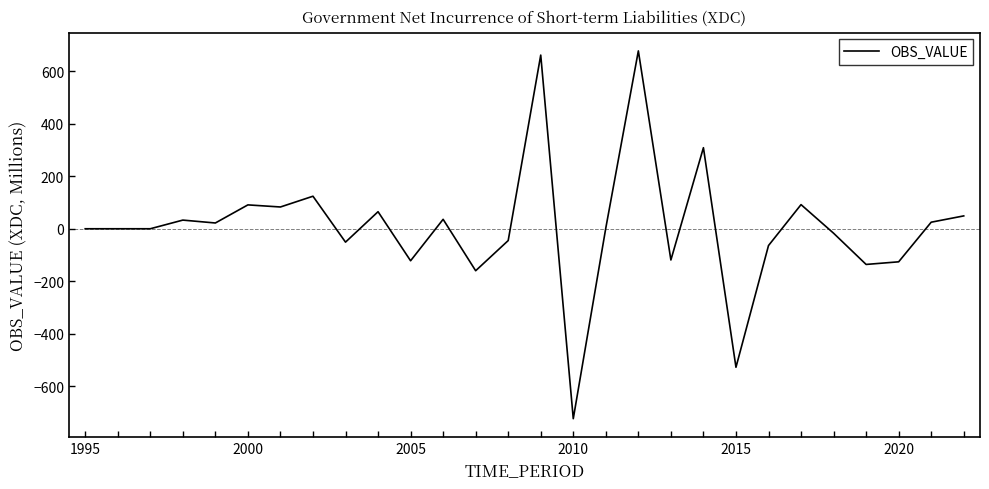

What is the difference between the maximum and minimum values?

1402